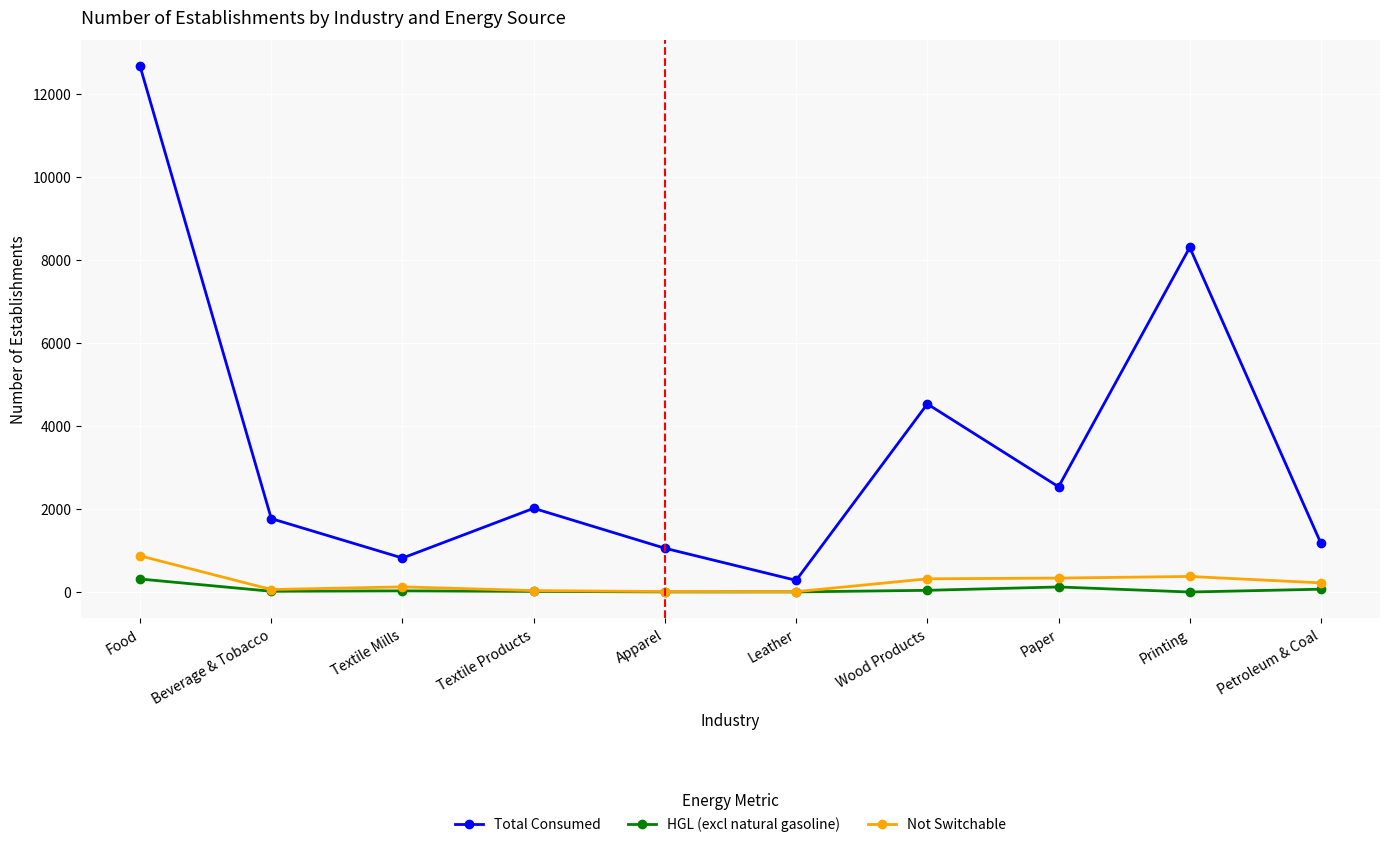

At which category does Total Consumed reach its first local peak?

Textile Products